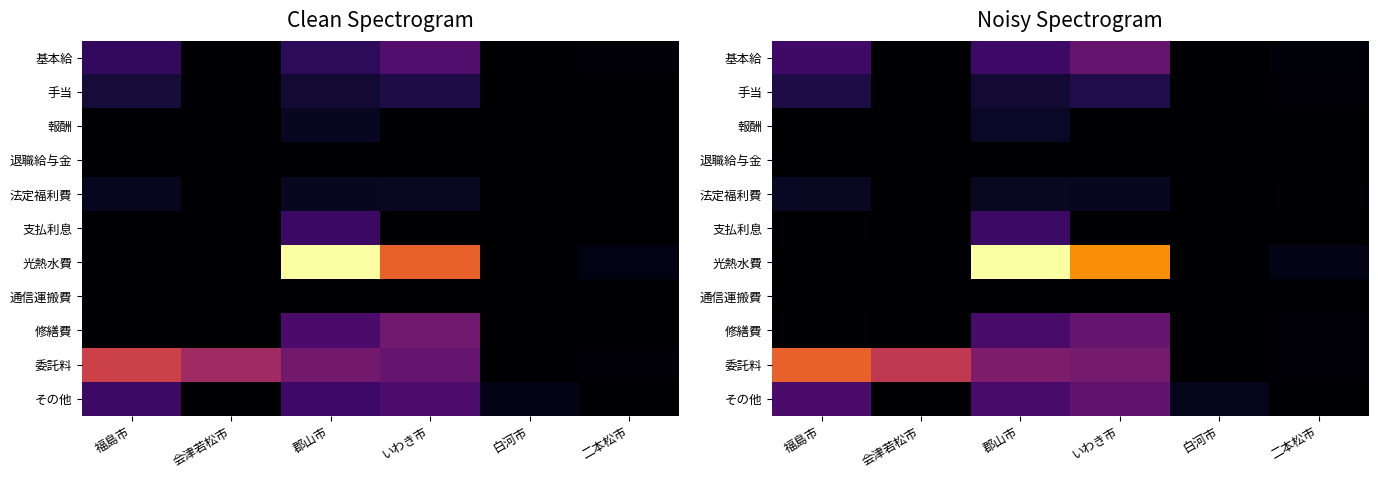

Which label corresponds to the smallest value in the chart?

会津若松市